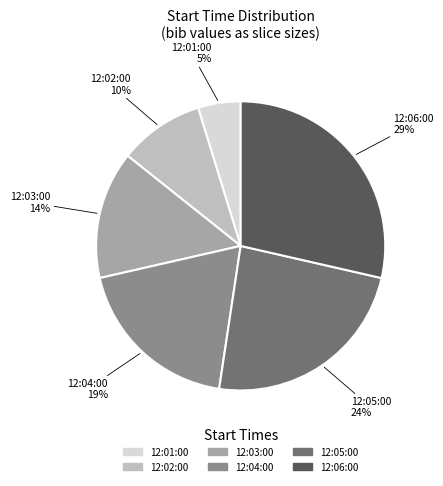

Do 12:06:00 and 12:05:00 together represent more than half of the pie?

Yes